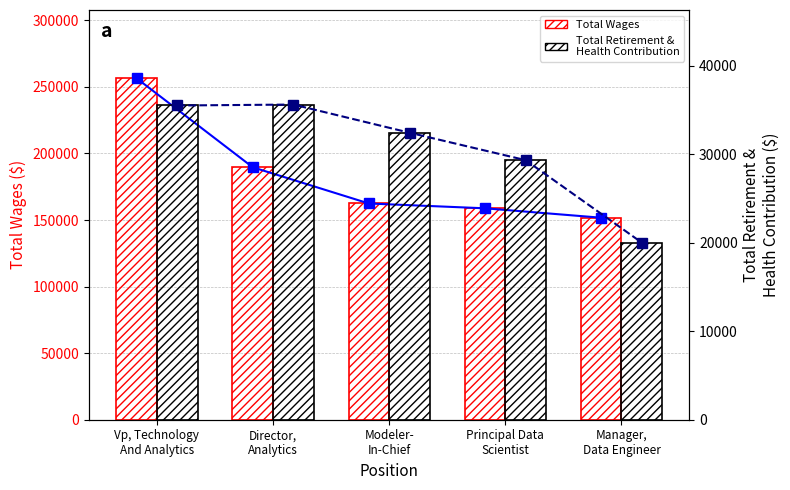

Which series has the widest spread of values?

Total Wages (line)